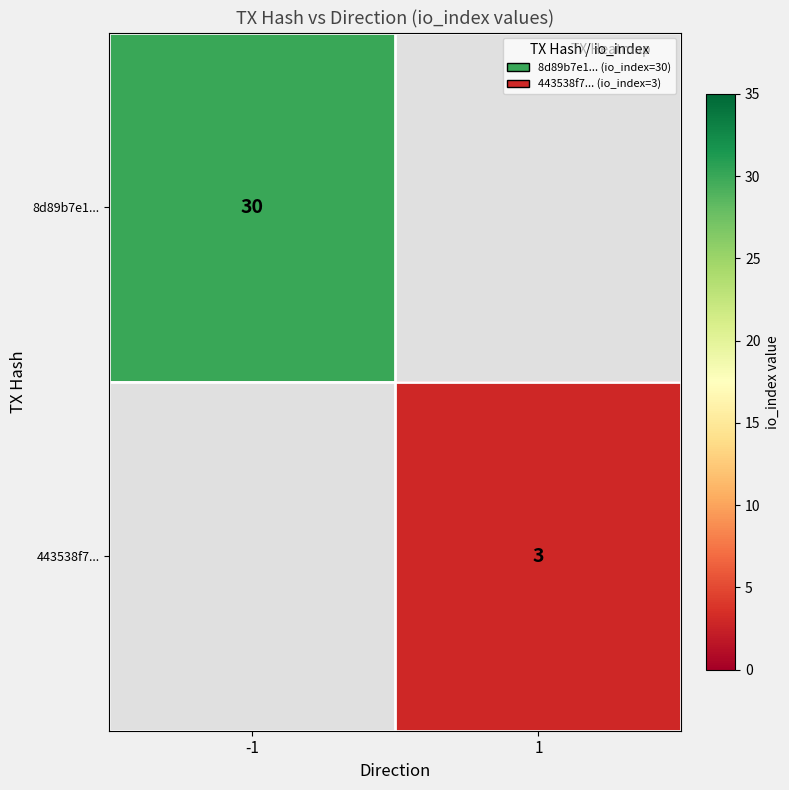

Count the number of categories in the chart.

2